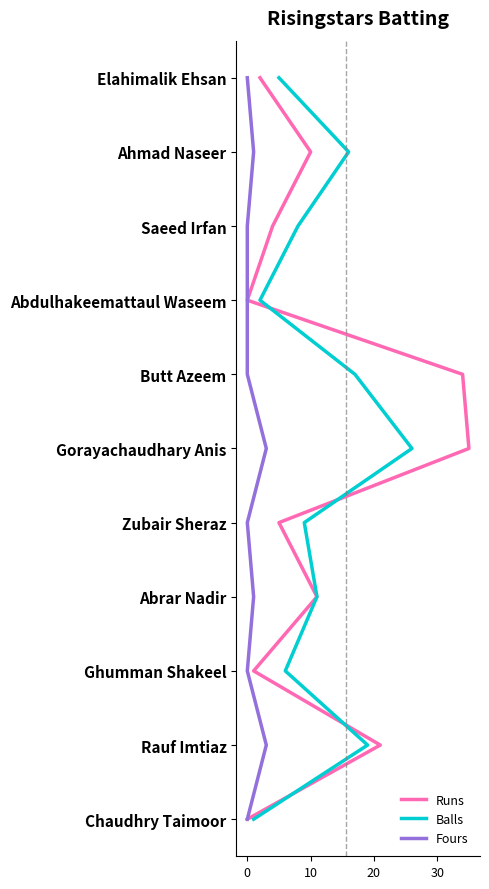

How many lines are shown in the chart?

3